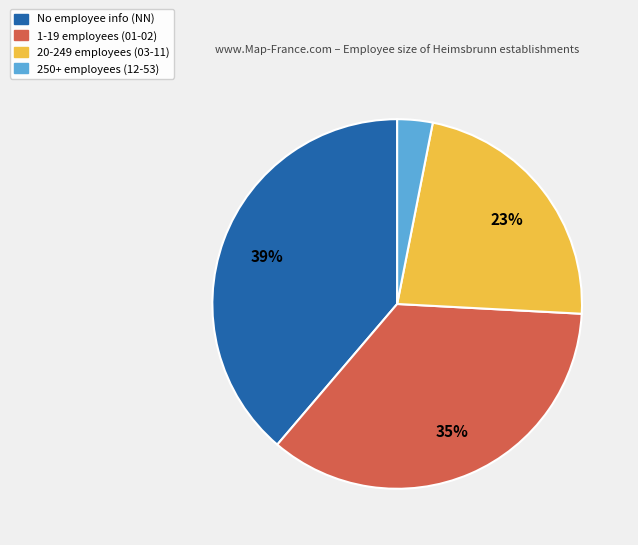

Is there a majority slice in this chart?

No